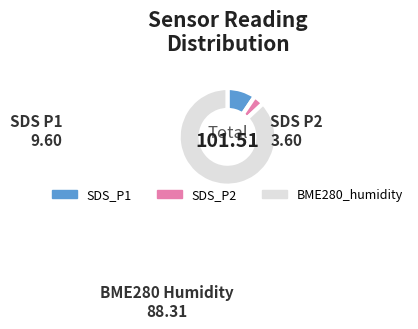

Is there a majority slice in this chart?

Yes